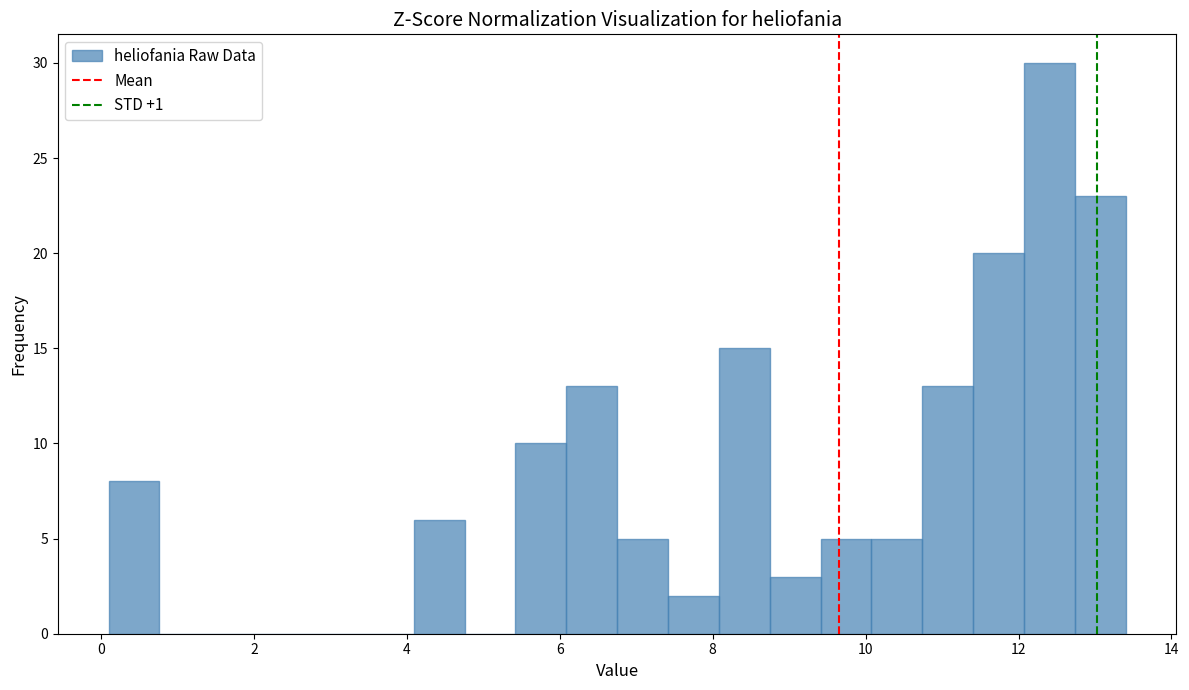

Read against the x-axis, roughly where is the centre of the tallest bar?

12.4